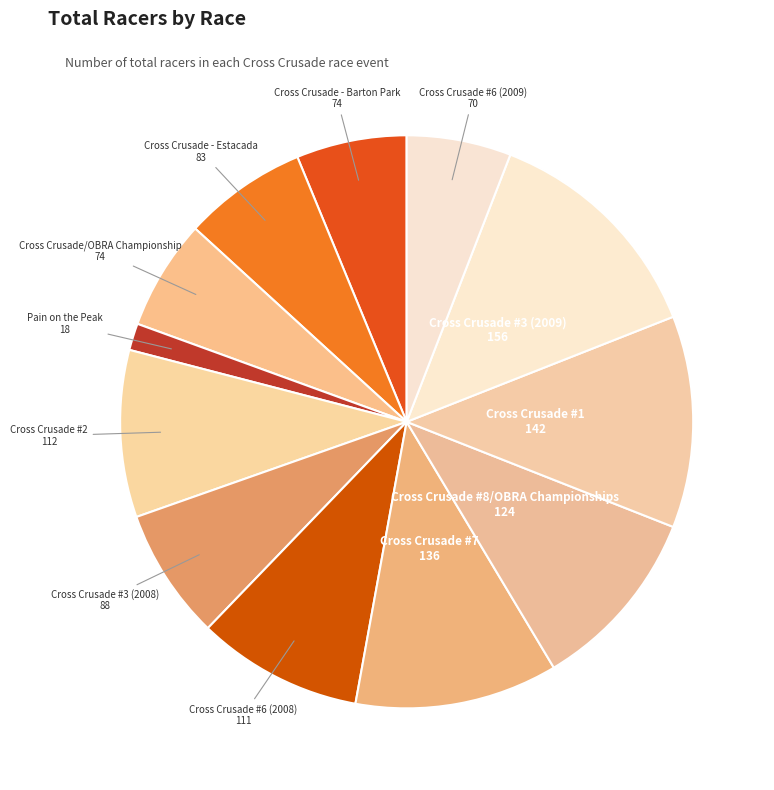

Between Cross Crusade #3 (2009) and Cross Crusade #1, which is larger?

Cross Crusade #3 (2009)